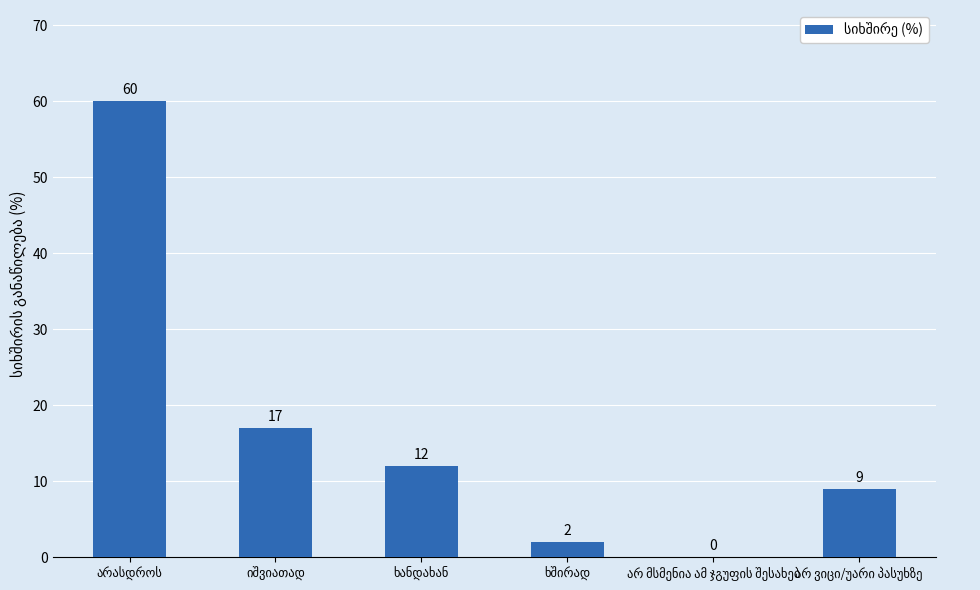

What is the sum of all values?

100